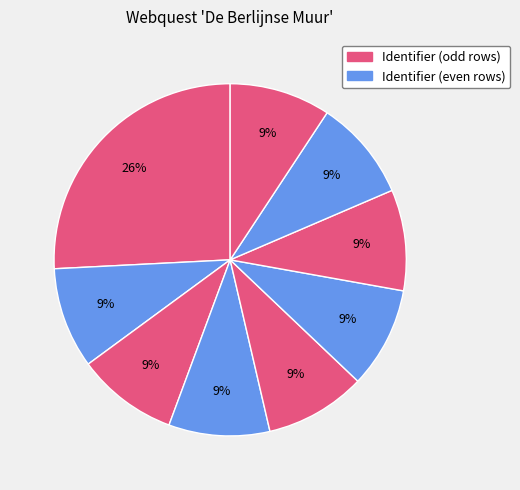

How many slices are in this pie chart?

9